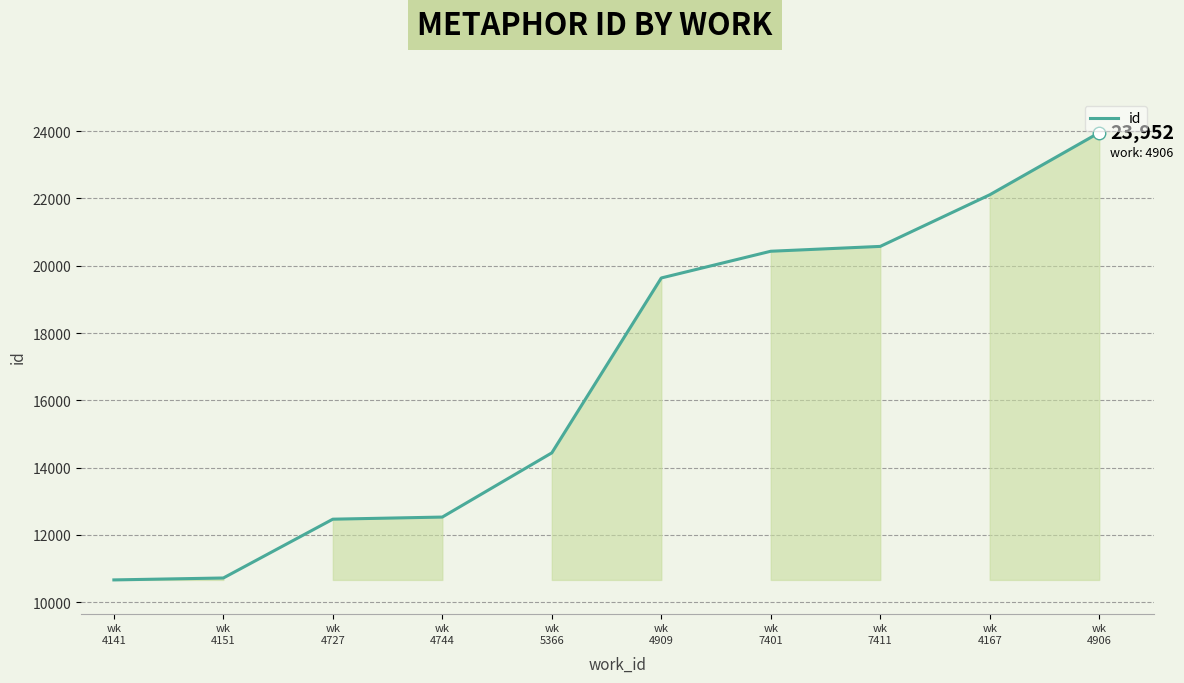

What is the change in value from wk
4141 to wk
7401?

+9764